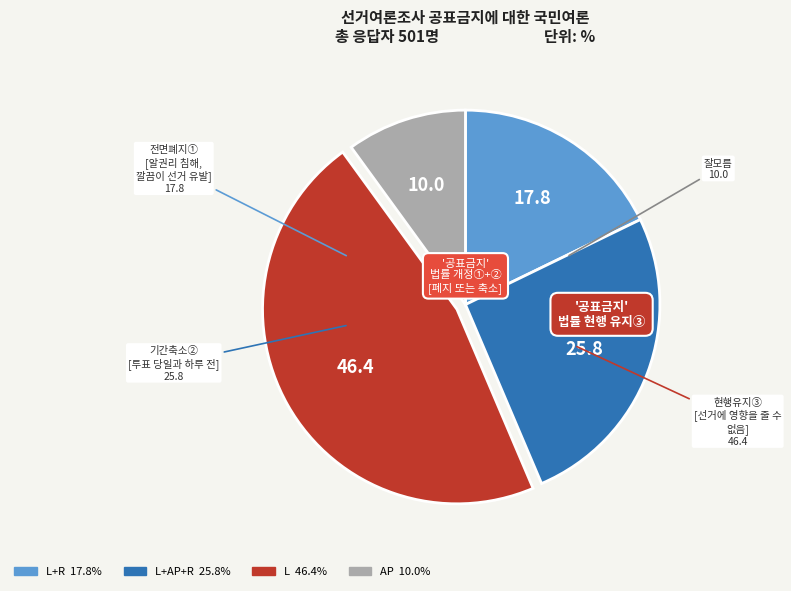

Is there any slice that represents more than half of the pie?

No